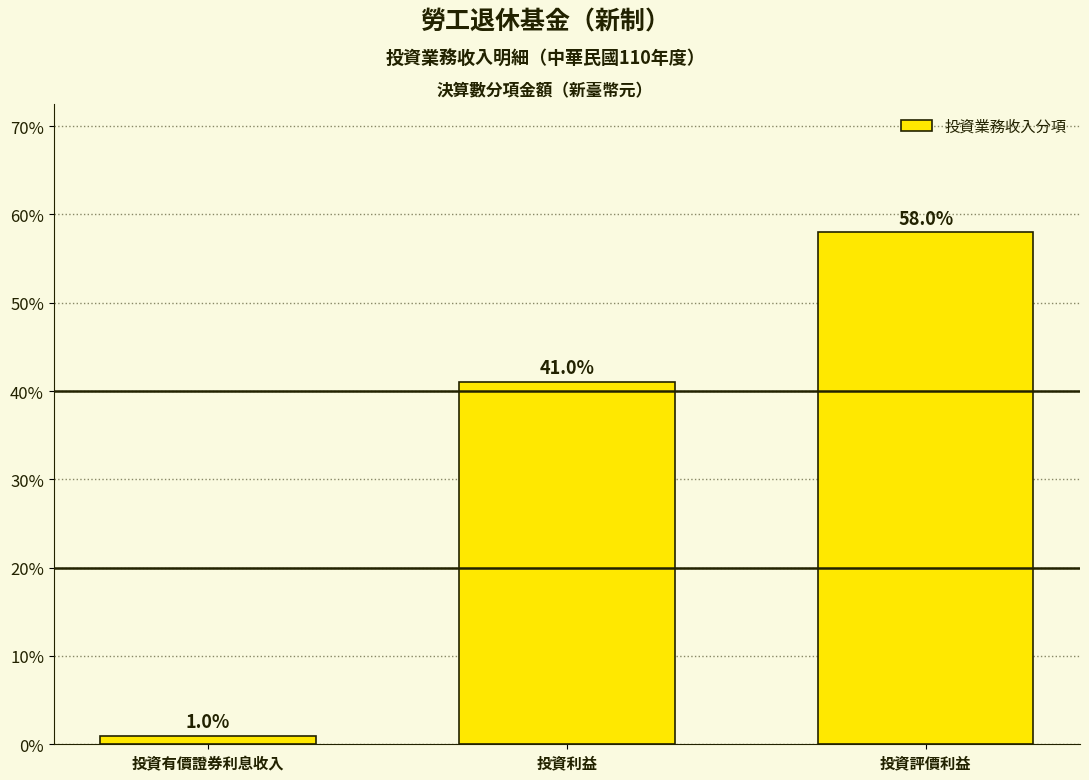

Reading left to right, transcribe all the data shown in this chart.

1.0	41.0	58.0